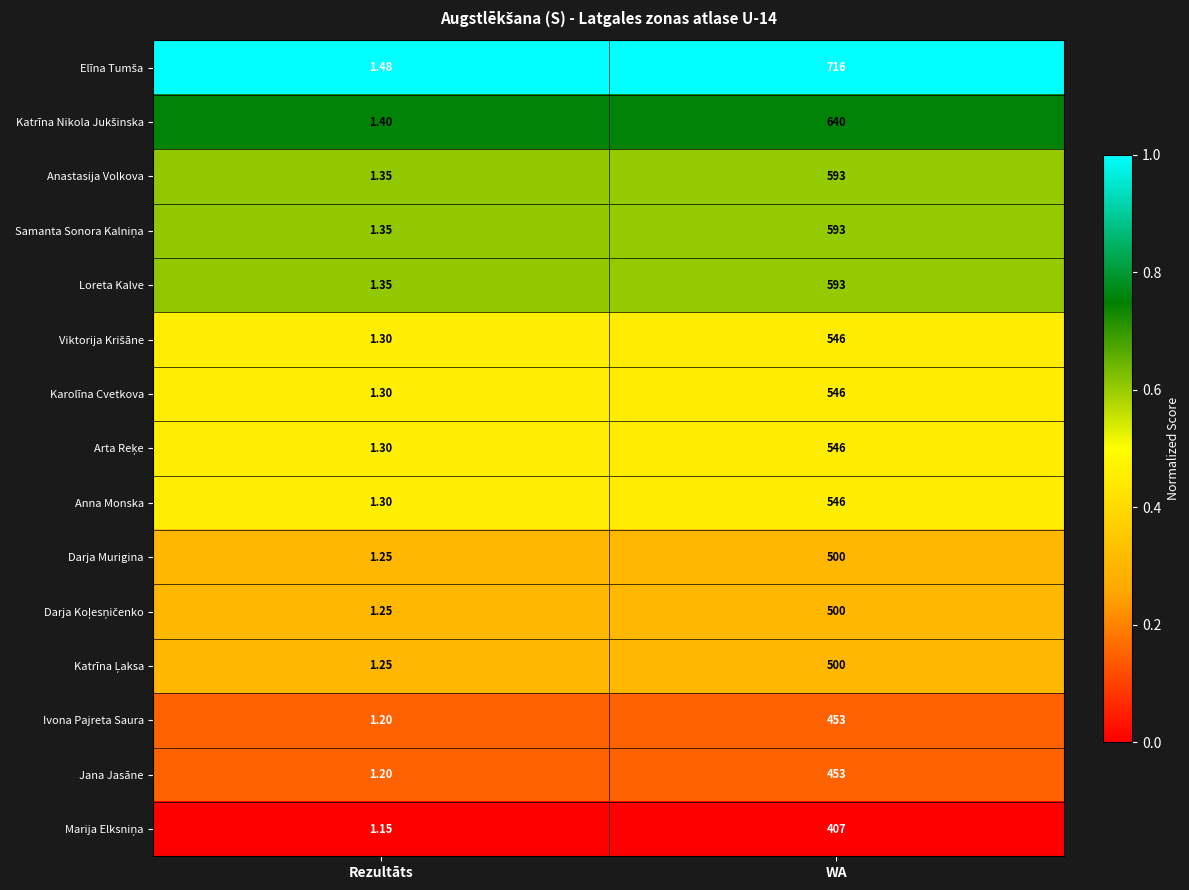

List the labels in order of Loreta Kalve value, largest first.

WA, Rezultāts